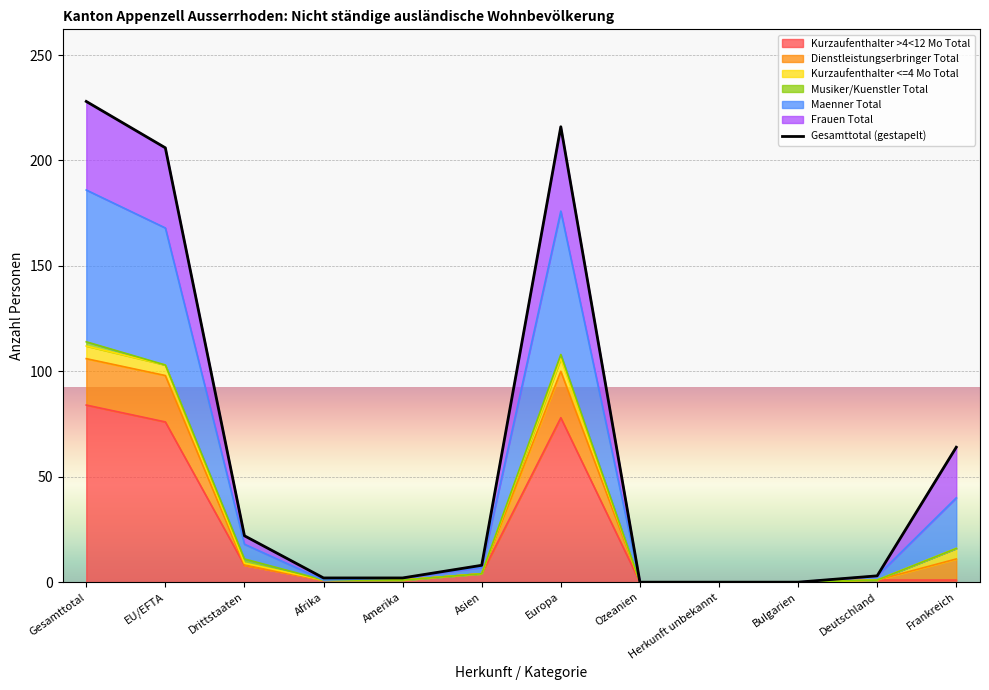

Is it true that the value at Herkunft unbekannt is 0?

True